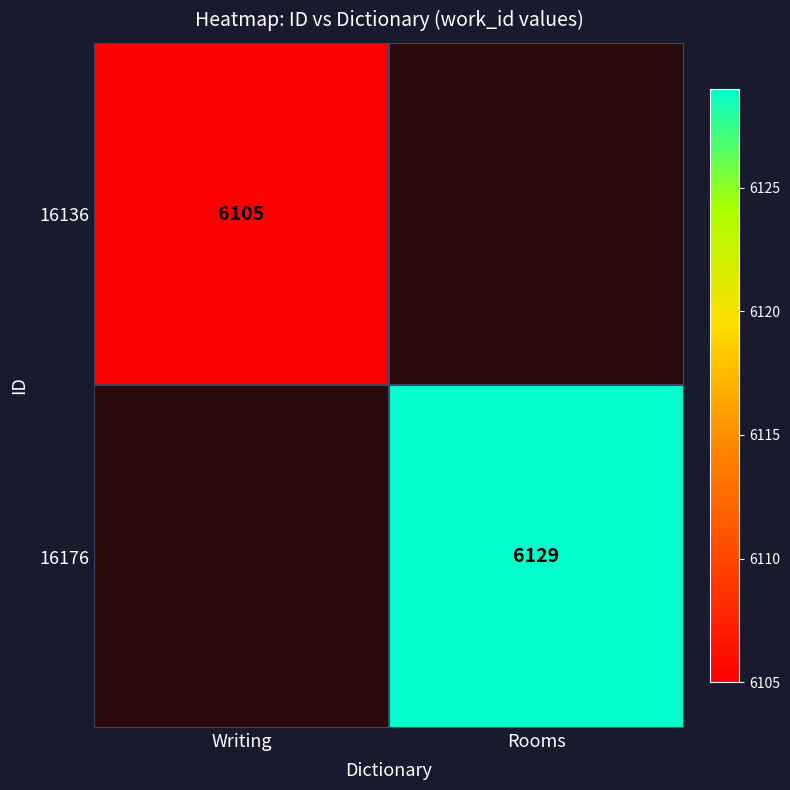

True or false: 16176 has a value of 3902 at Rooms.

False